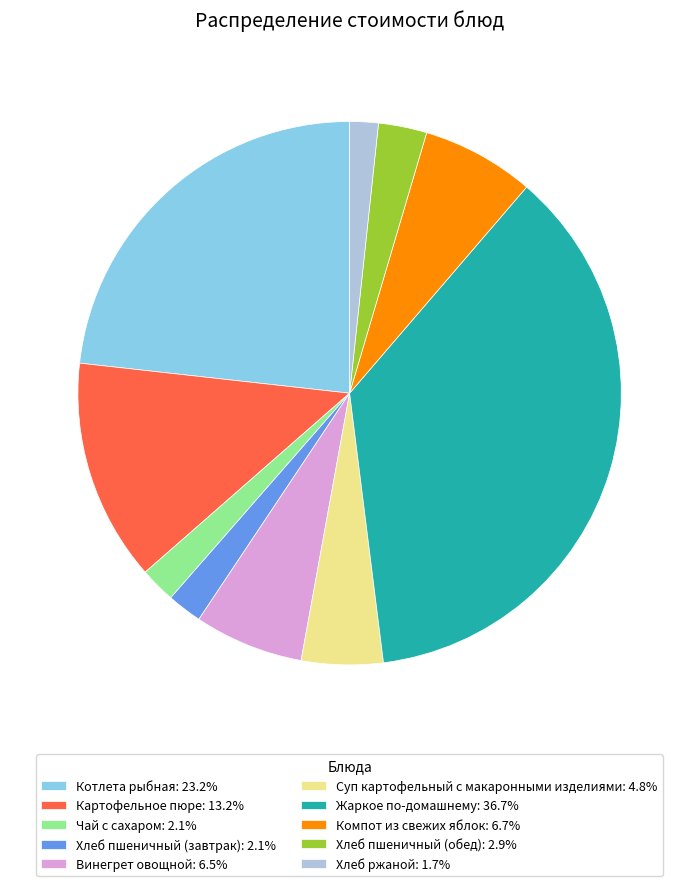

How many segments does this pie chart have?

10